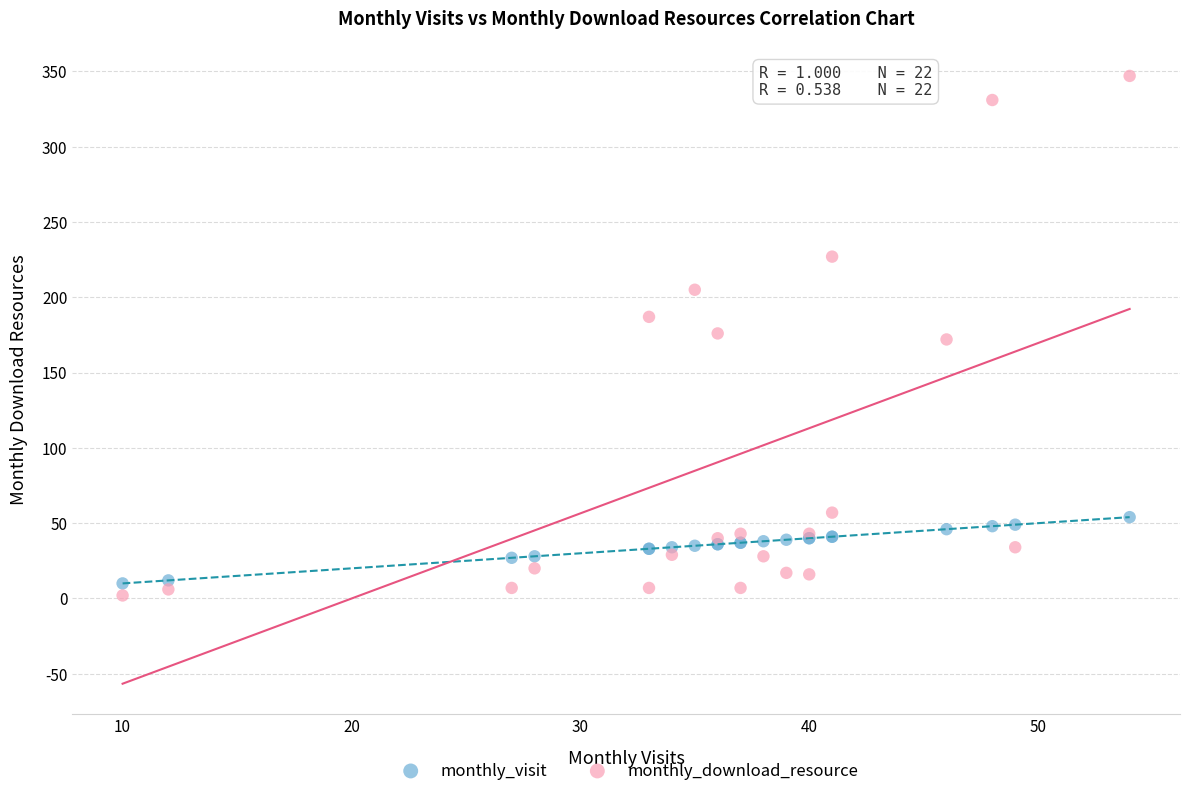

Which series has the widest spread of Y values?

monthly_download_resource